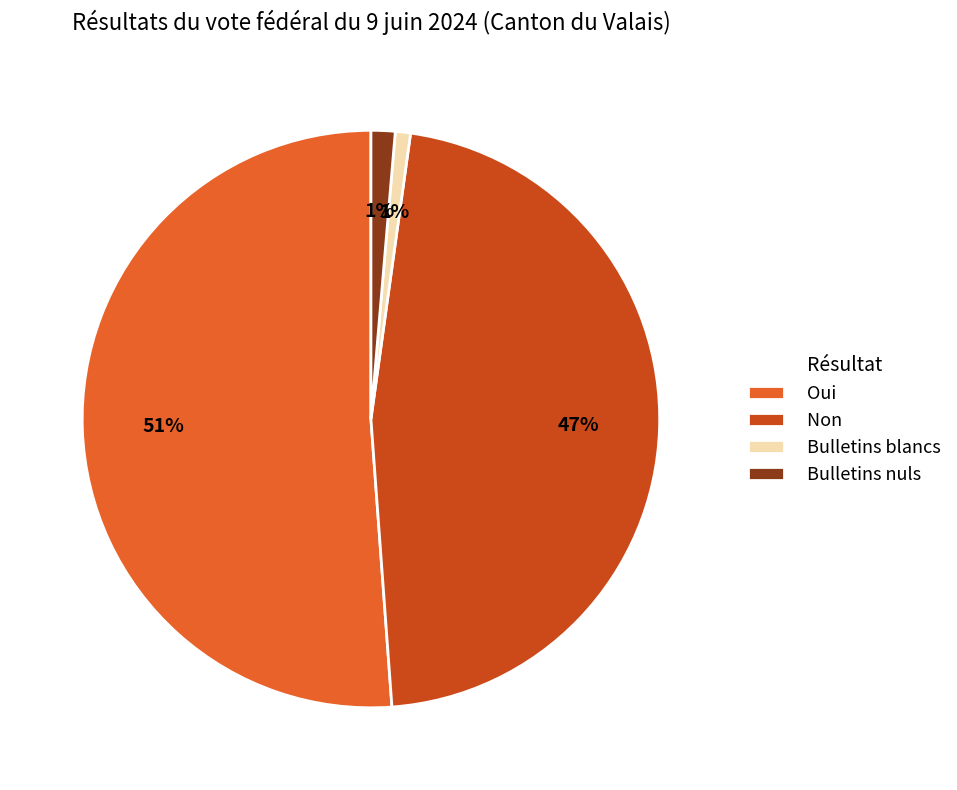

Which slice is the largest?

Oui